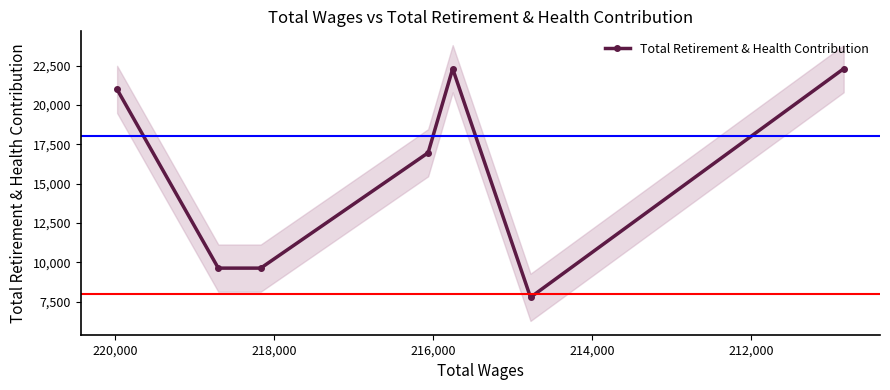

What is the minimum value shown in the chart?

7773